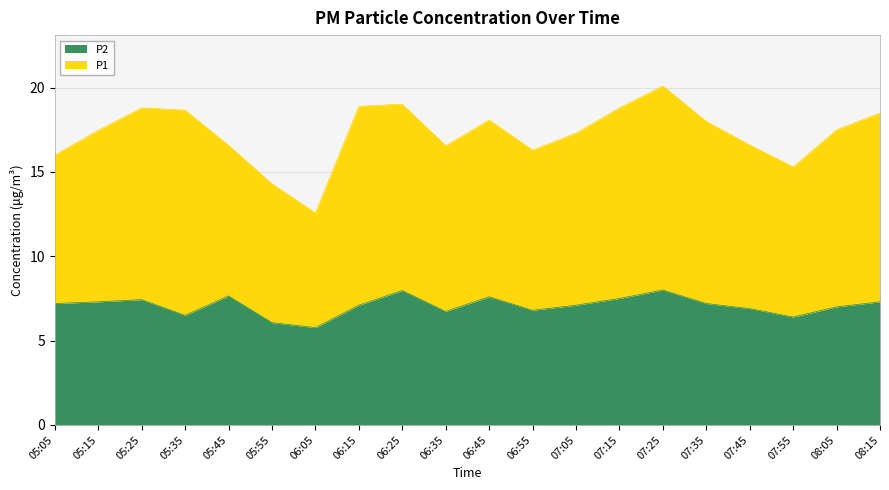

What is the average value?

7.1